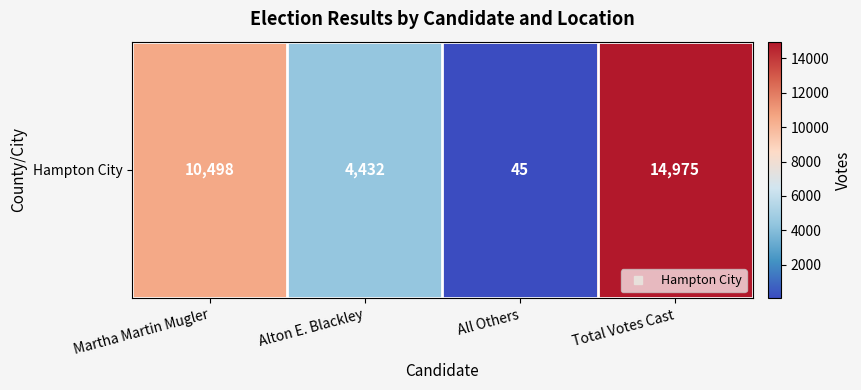

What is the approximate value at All Others?

45